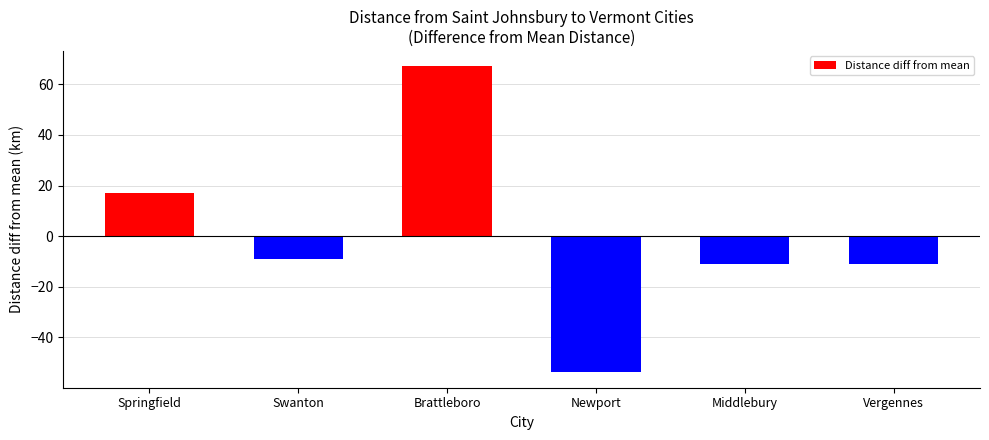

What is the maximum value shown in the chart?

67.2